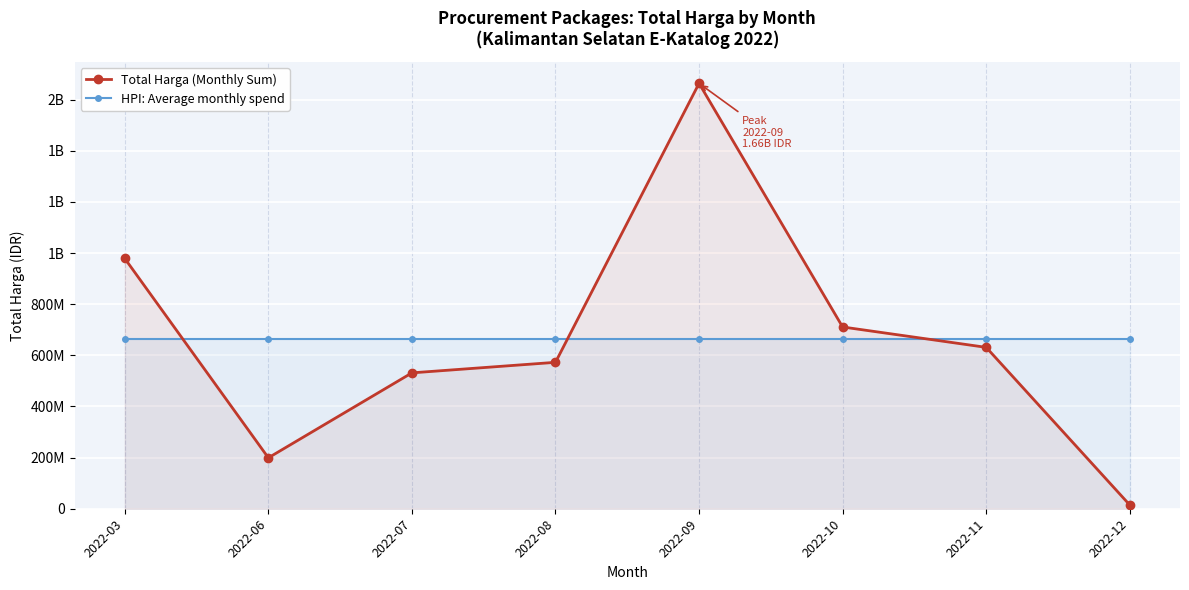

Where does the Total Harga (Monthly Sum) series first go above 631156790?

2022-03